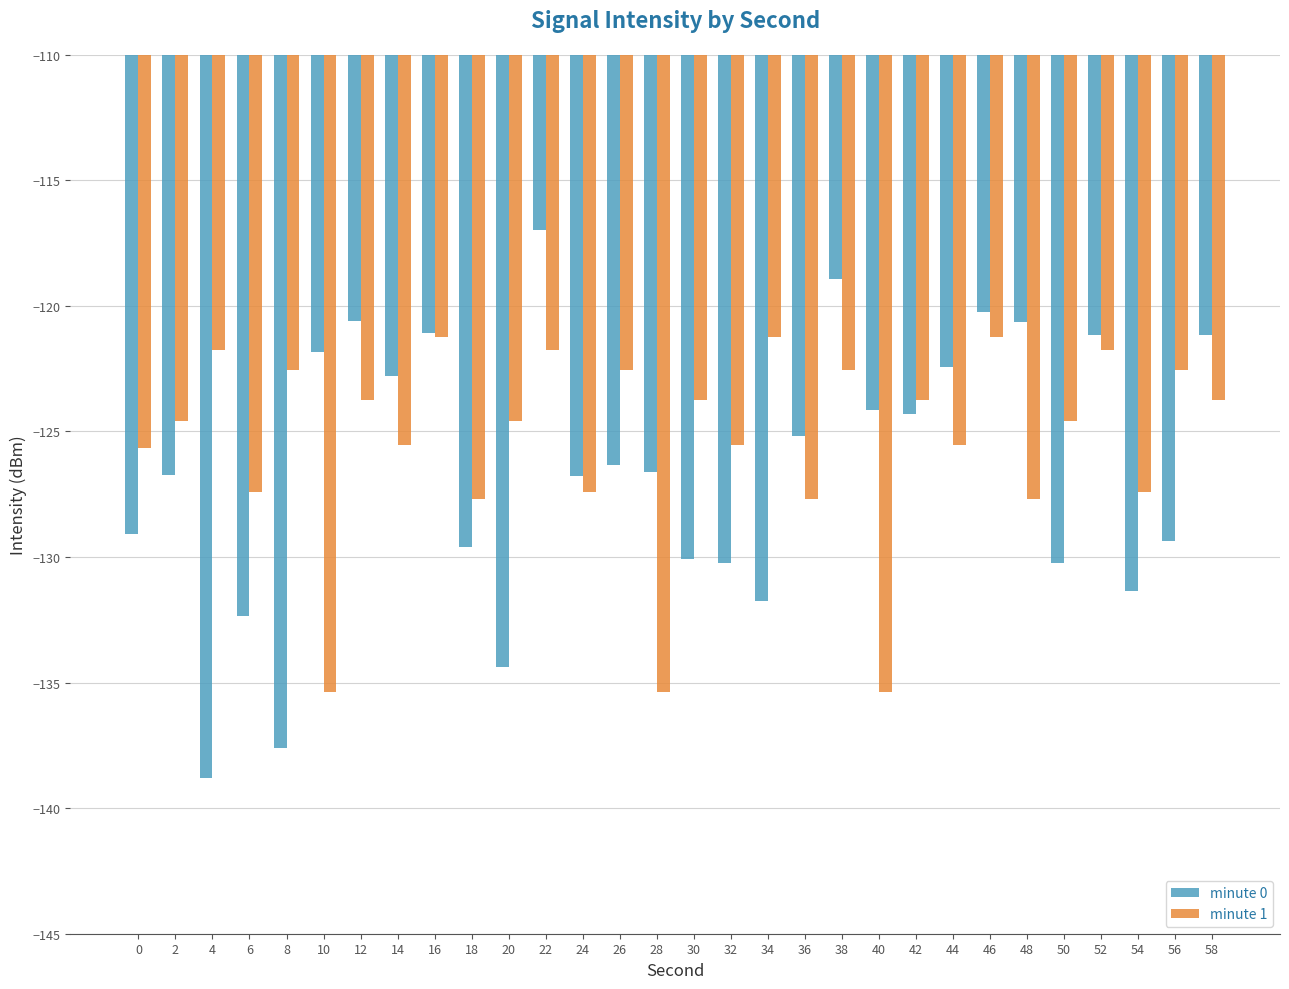

Where does the minute 0 series first go above -126?

10